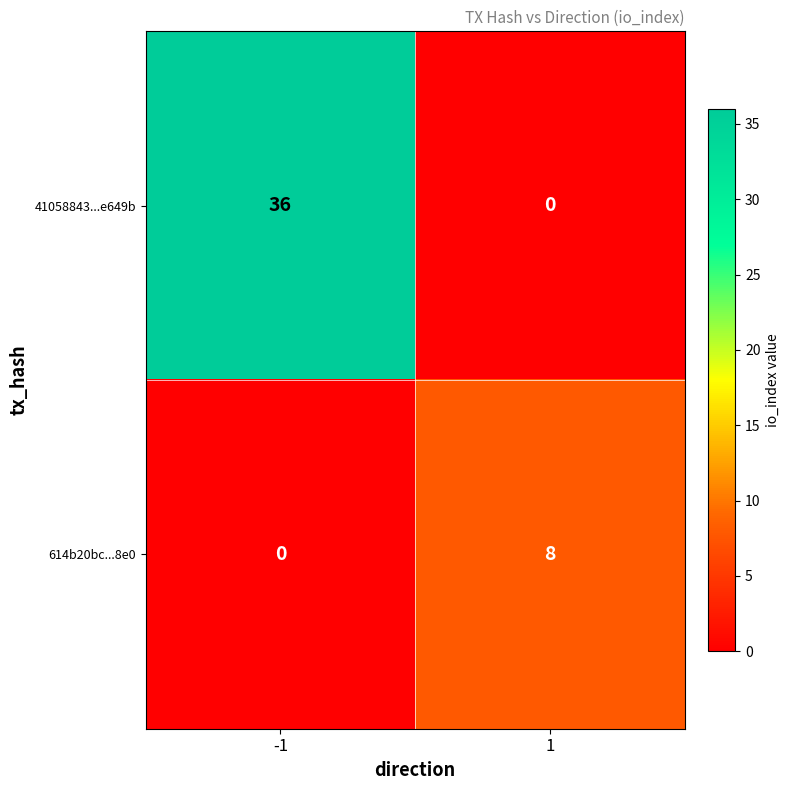

What is the sum of all 41058843...e649b values?

36